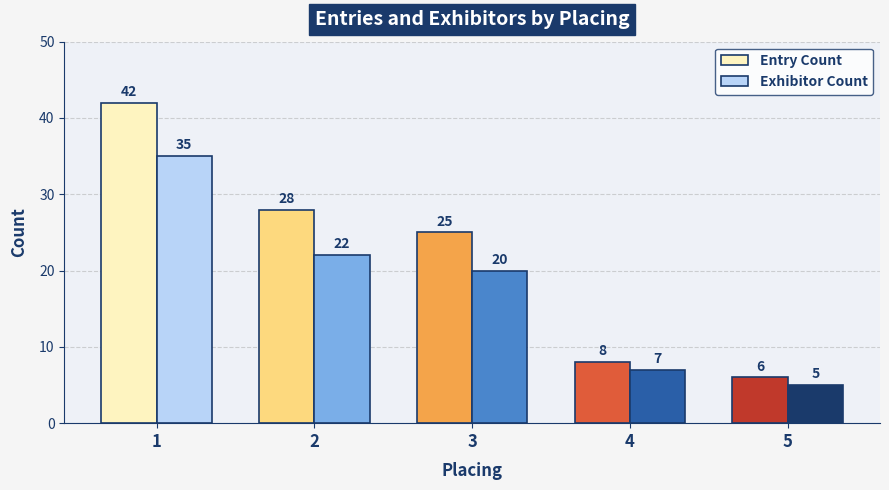

Which series has the widest spread of values?

Entry Count